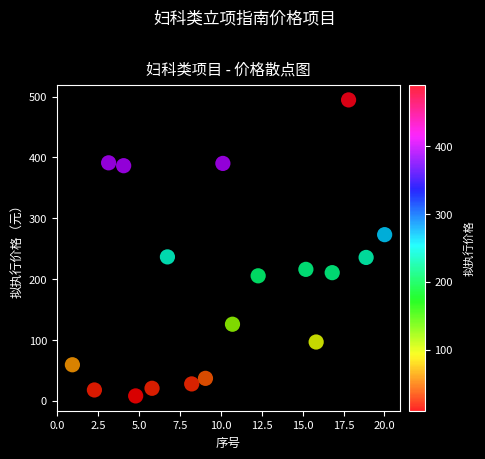

What is the range of X values (max minus min)?

19.1